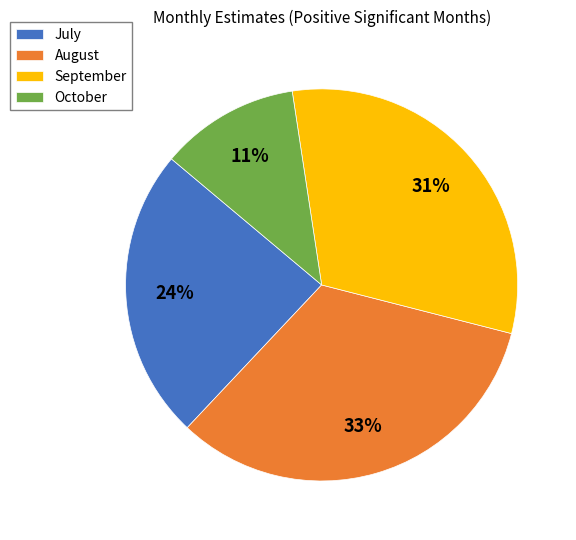

Do August and July together represent more than half of the pie?

Yes